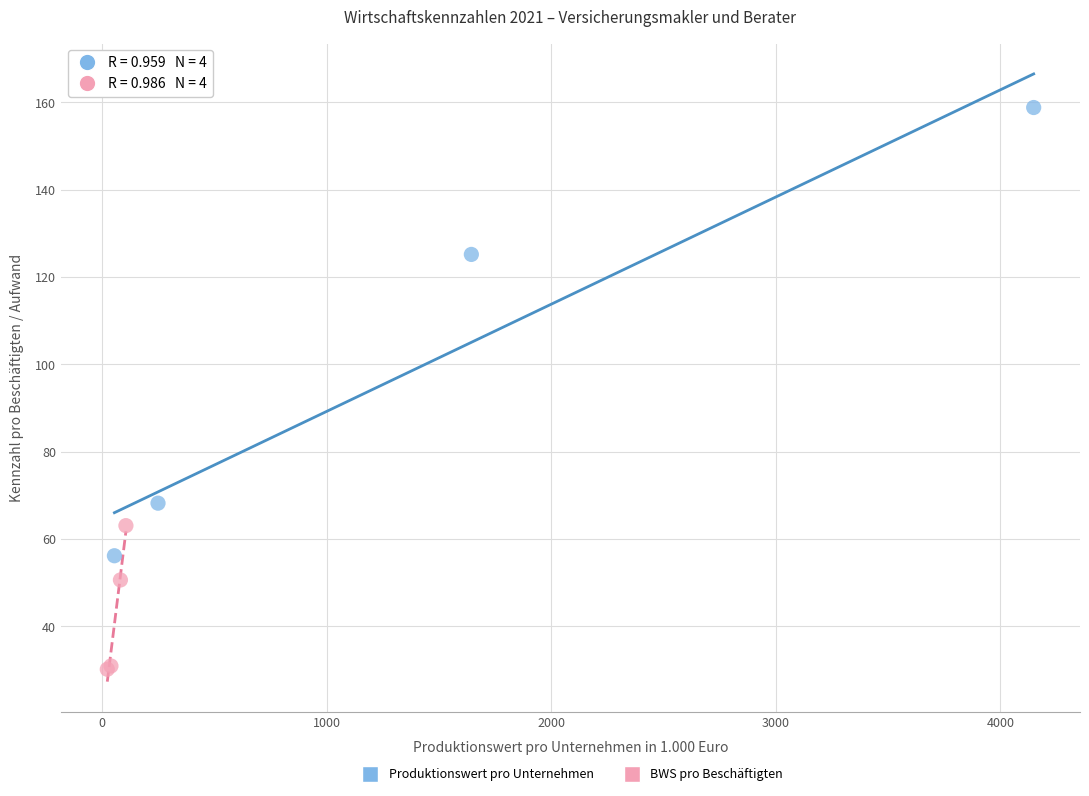

Which series contains the lowest Y value?

BWS pro Beschäftigten